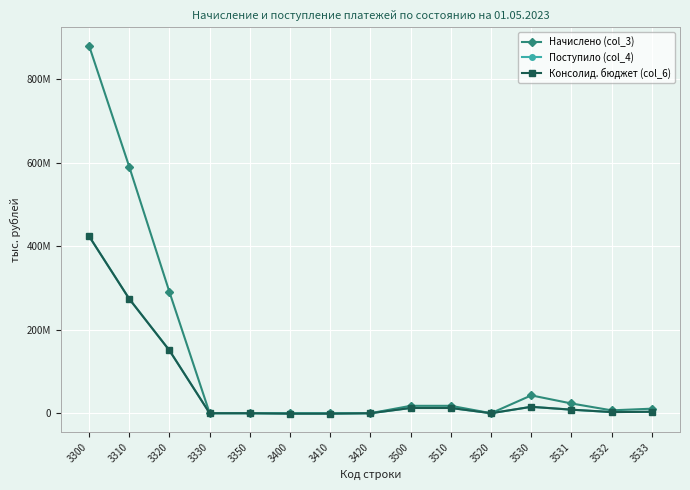

Rank the series at 3300 from highest to lowest value.

Начислено (col_3), Консолид. бюджет (col_6), Поступило (col_4)